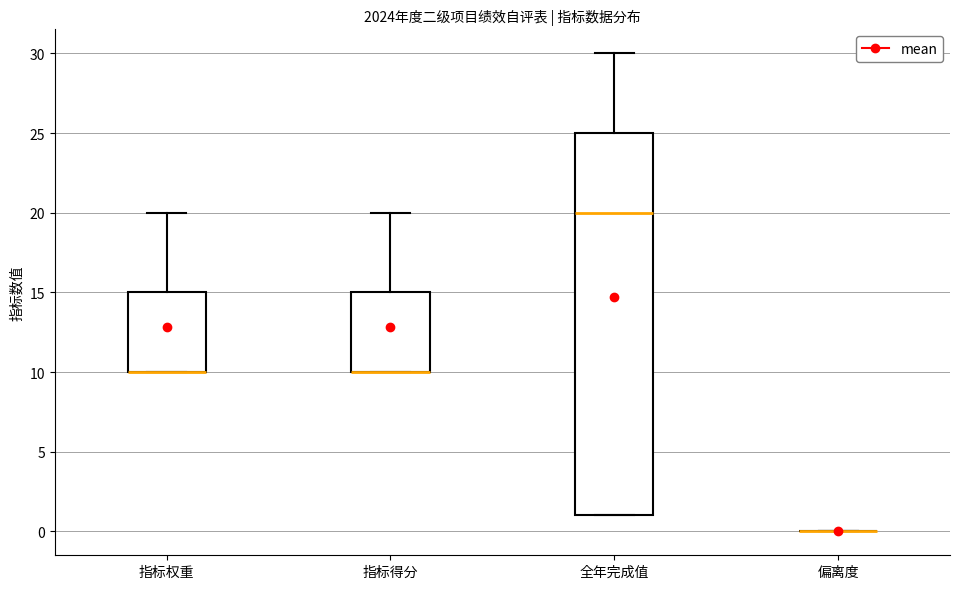

Where is the lower edge of the box for 指标权重 on the y-axis? The values are not printed on the chart, so give them approximately, as read against the axis.

10